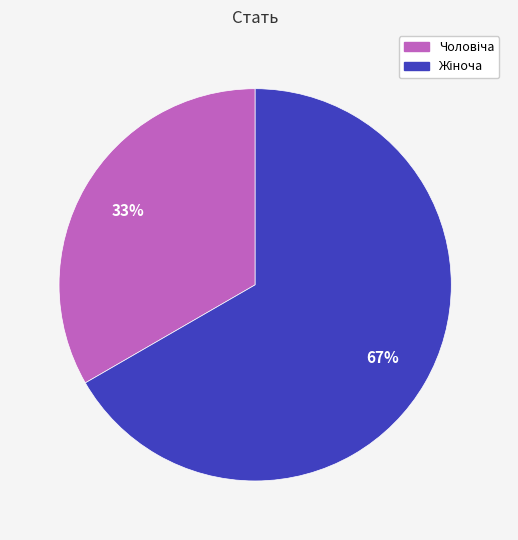

To the nearest percent, what is the average slice percentage?

50%